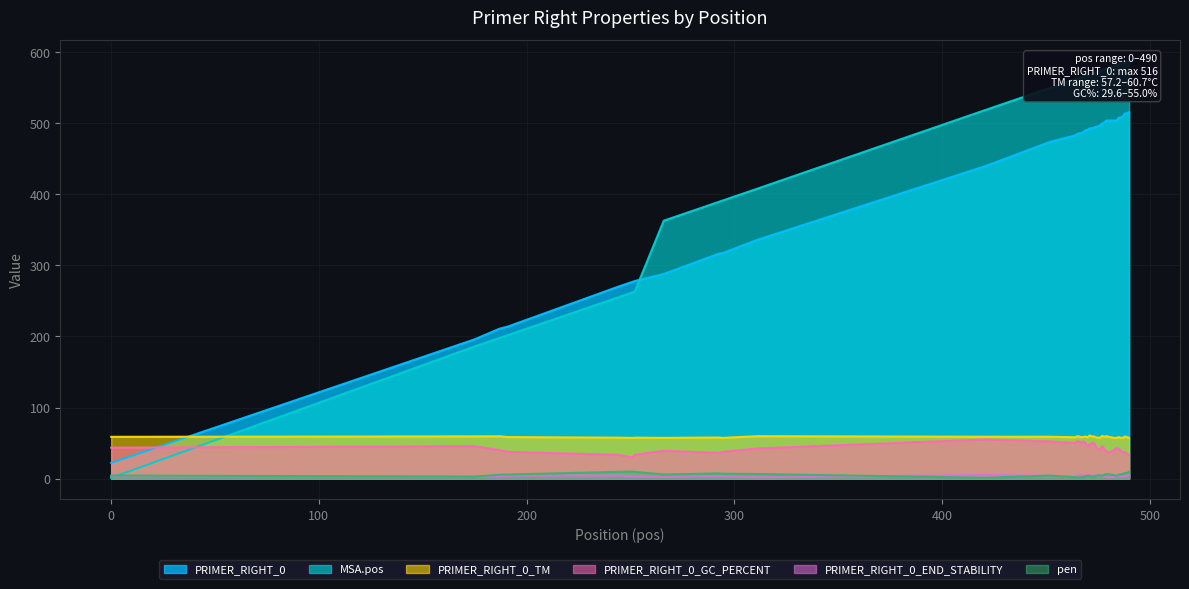

At which category is the sum across all series the highest?

490